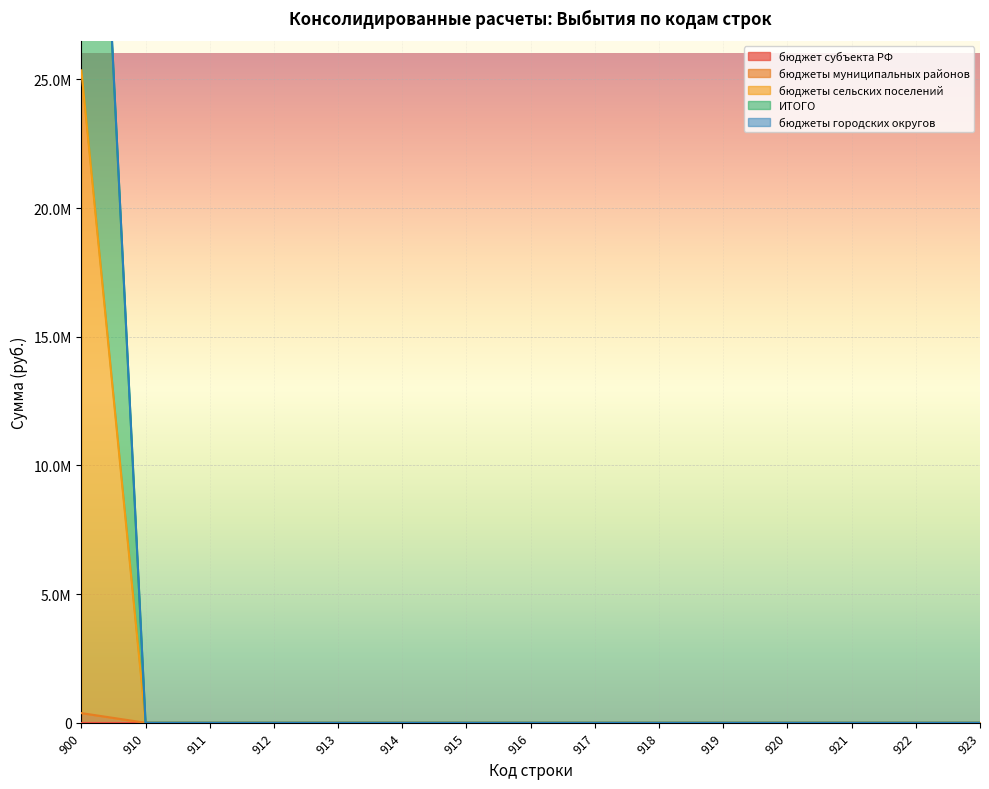

True or false: бюджеты сельских поселений and бюджеты муниципальных районов cross at least once.

False